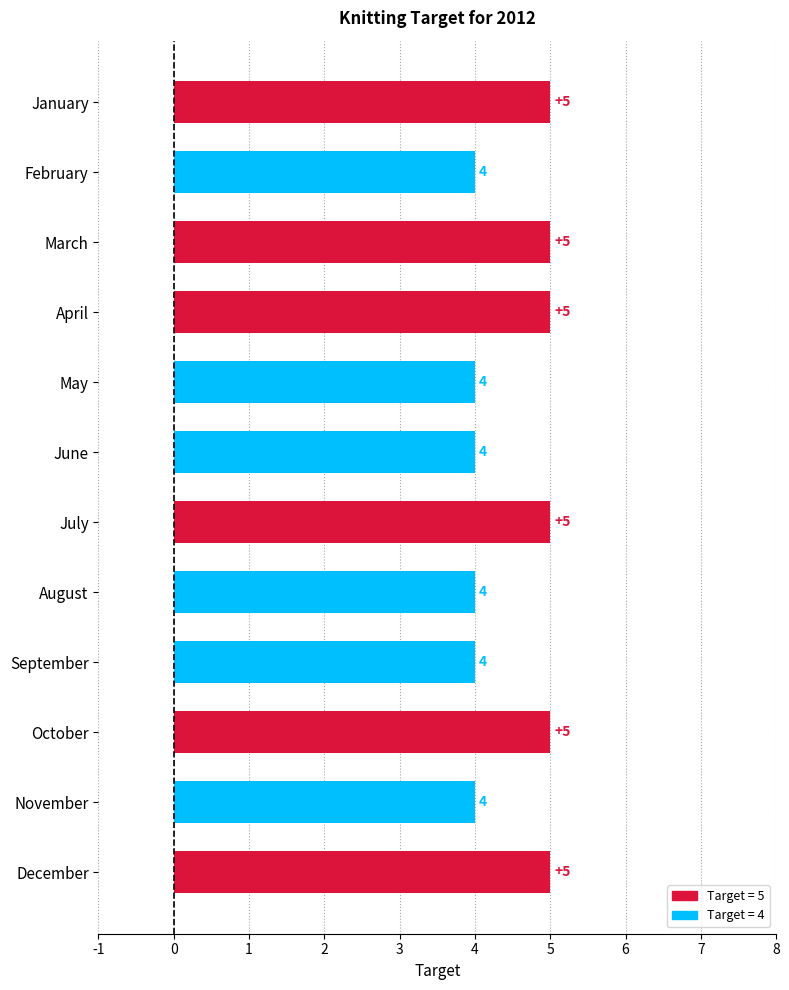

What is the difference between the maximum and second lowest values?

1